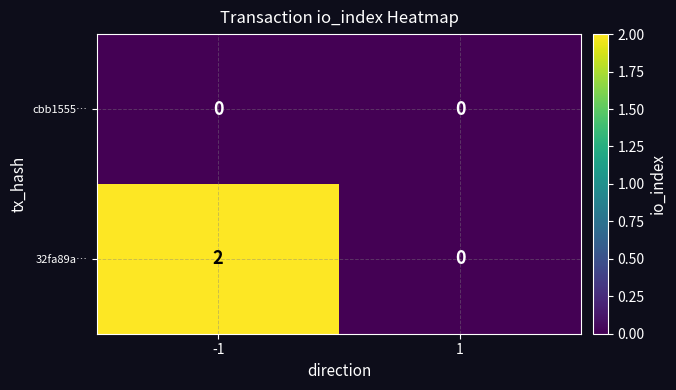

Which series changed the most between -1 and 1?

32fa89a…